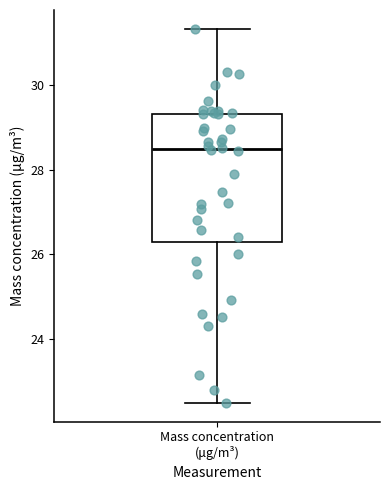

Read this box plot against the y-axis: the position of the median line, the range covered by the box, and the ends of both whiskers. The values are not printed on the chart, so give them approximately, as read against the axis.

median 28.4, box 26.4 to 29.4, whiskers 22.6 to 31.4